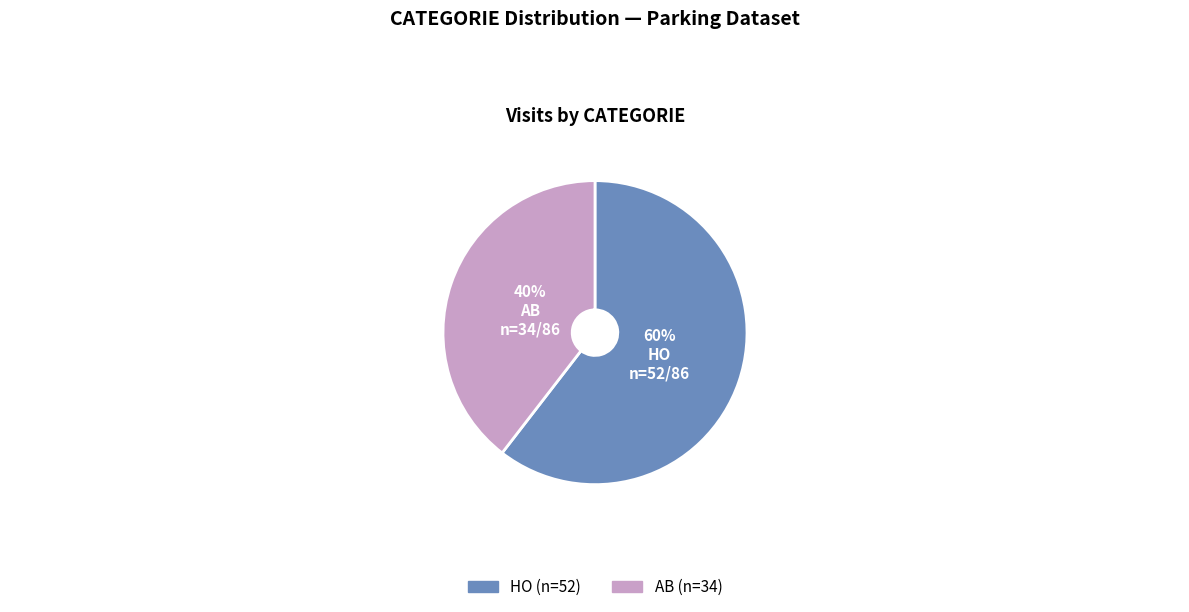

Is the sum of HO and AB greater than half?

Yes